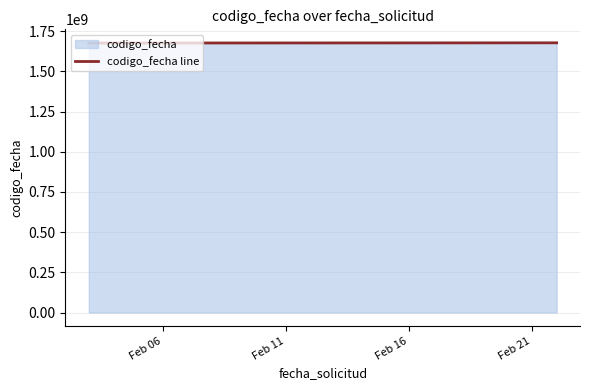

What is the difference between the maximum and minimum values?

1384548